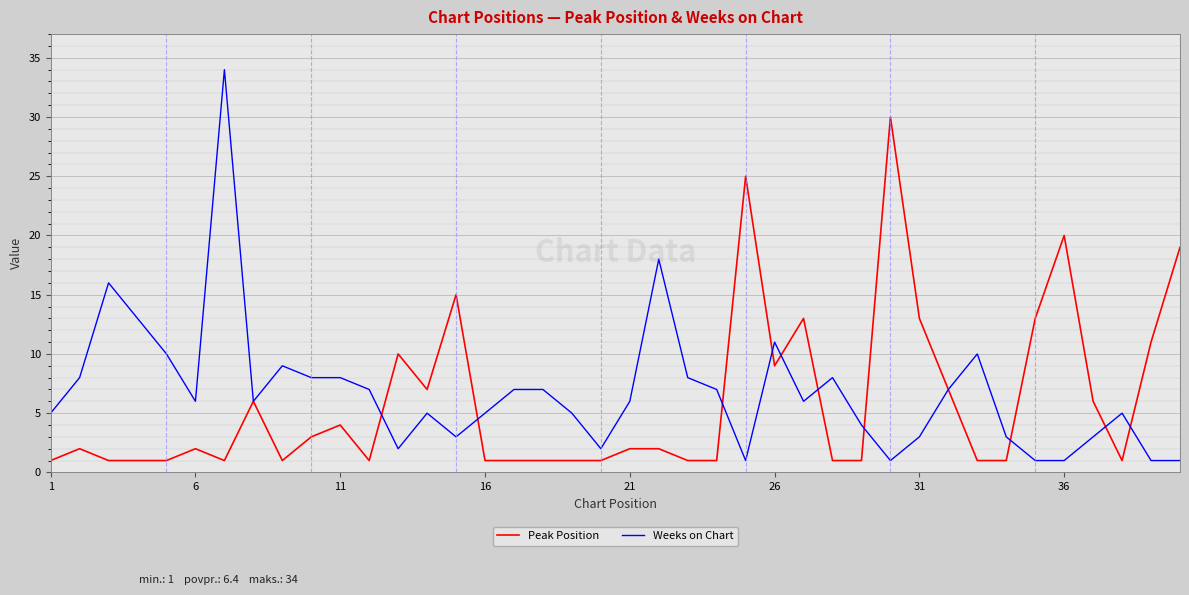

What is the highest value of the Weeks on Chart series?

34